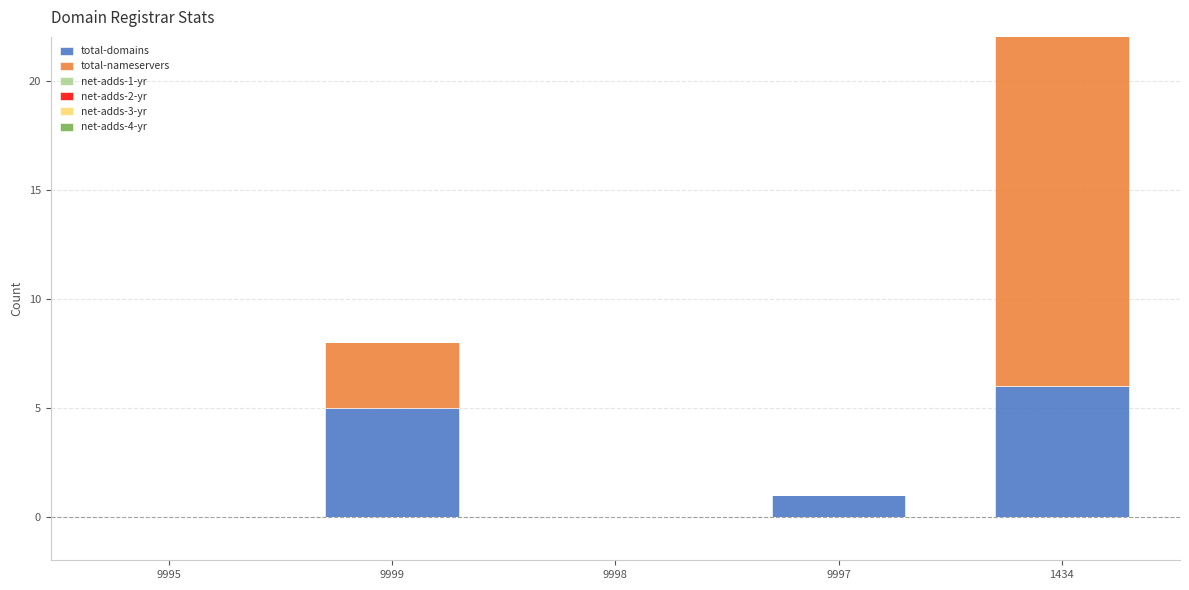

Which series changed the most between 9995 and 9998?

total-domains